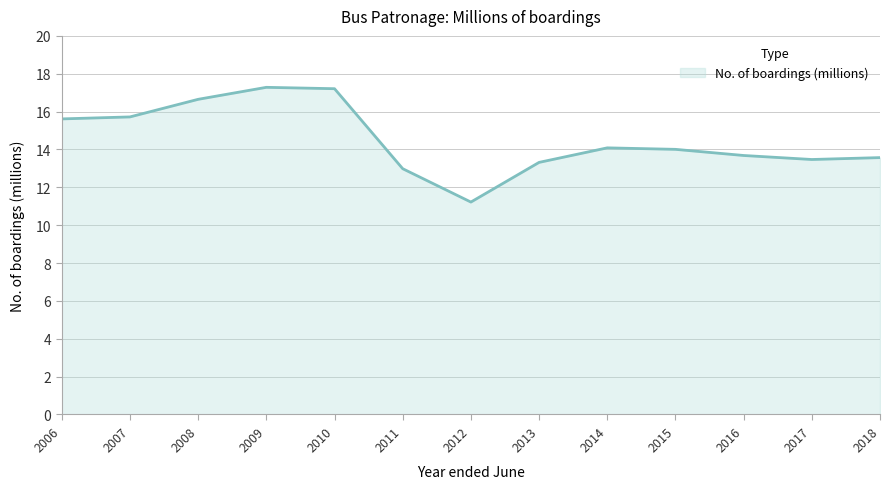

What is the difference between the maximum and minimum values?

6.1